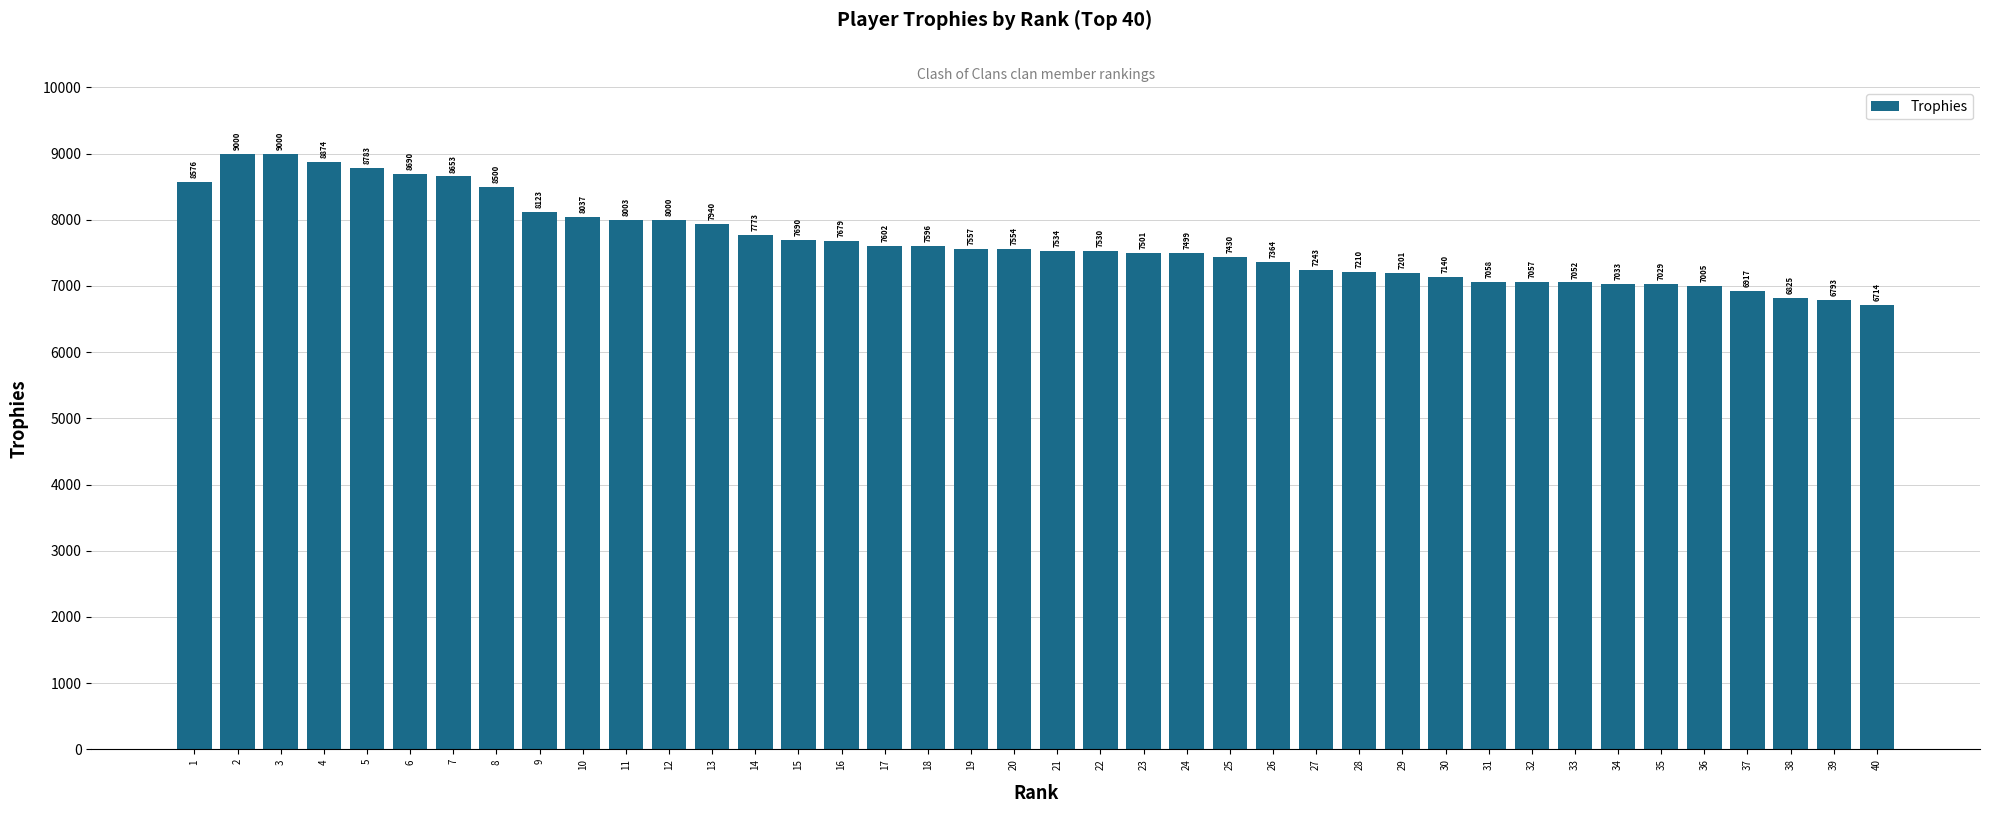

What is the sum of the values at 34 and 12?

15033